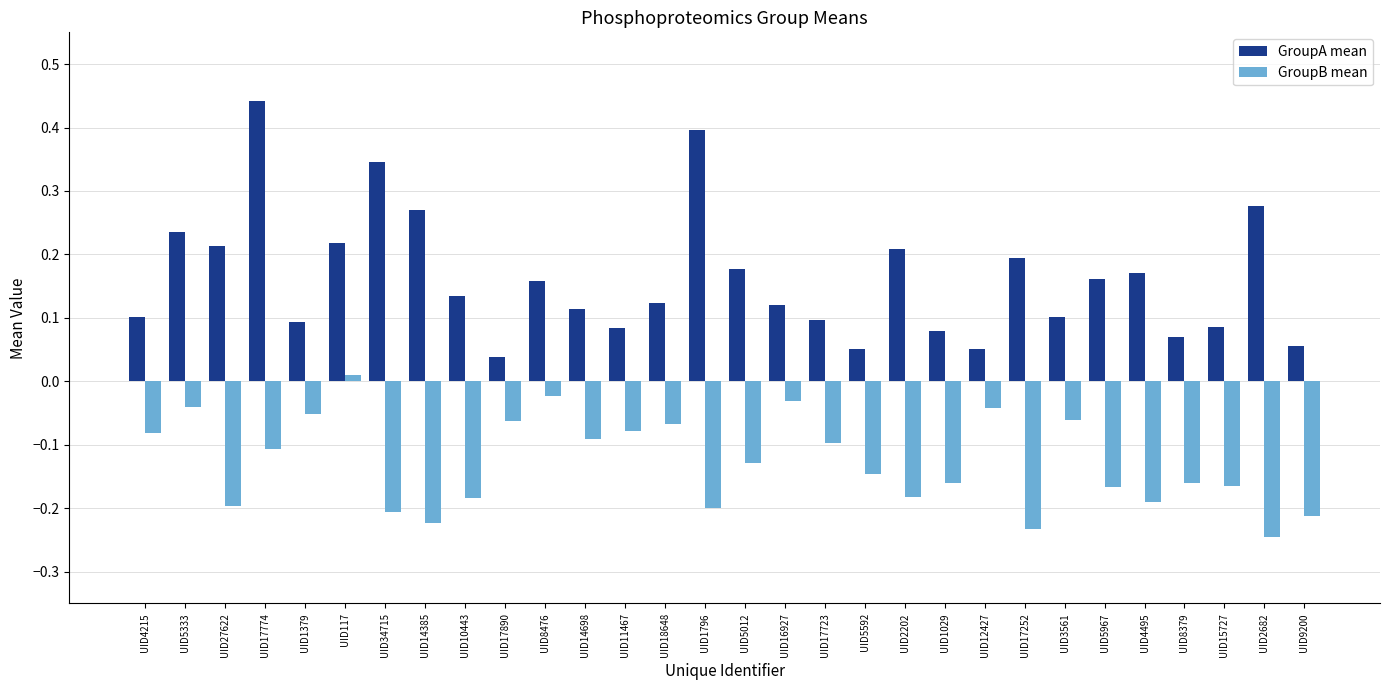

Which series changed the most between UID8476 and UID4495?

GroupB mean